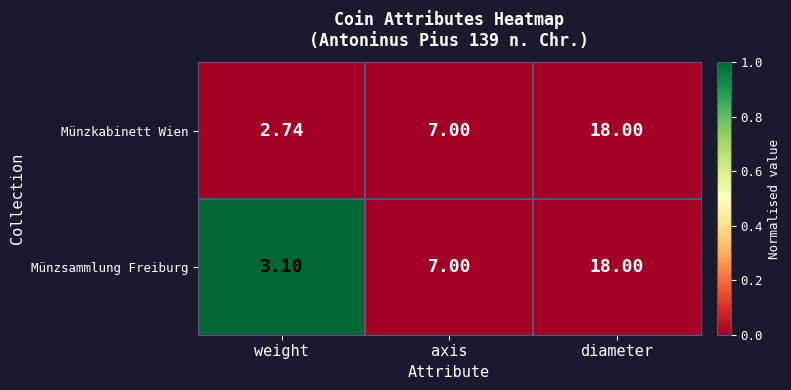

Where is Münzkabinett Wien nearest to the value 10?

axis